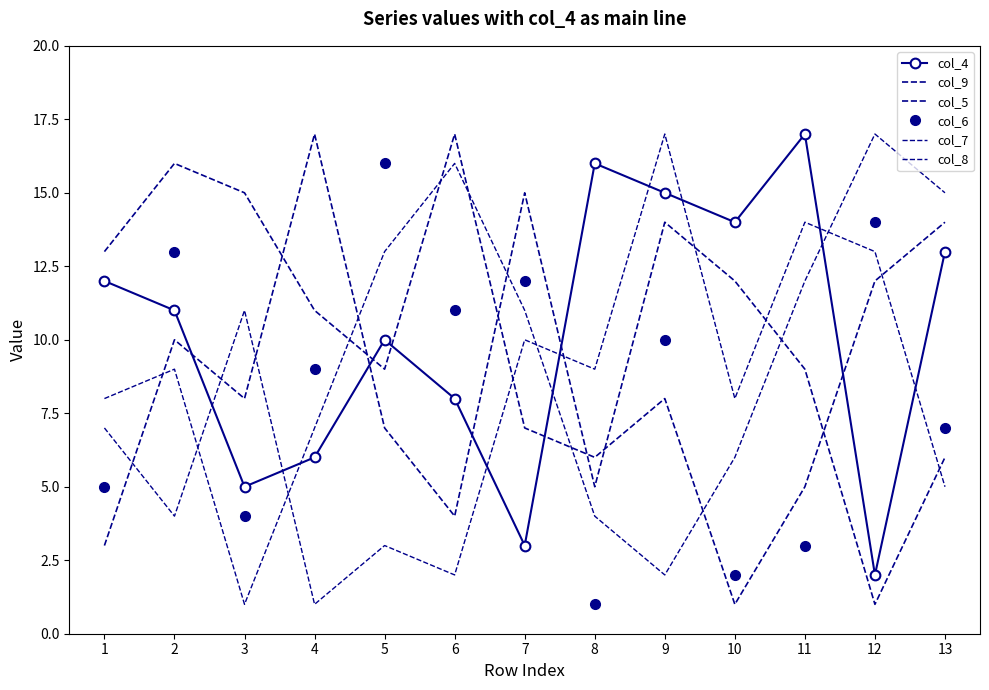

How many data points in col_4 are less than 11?

6